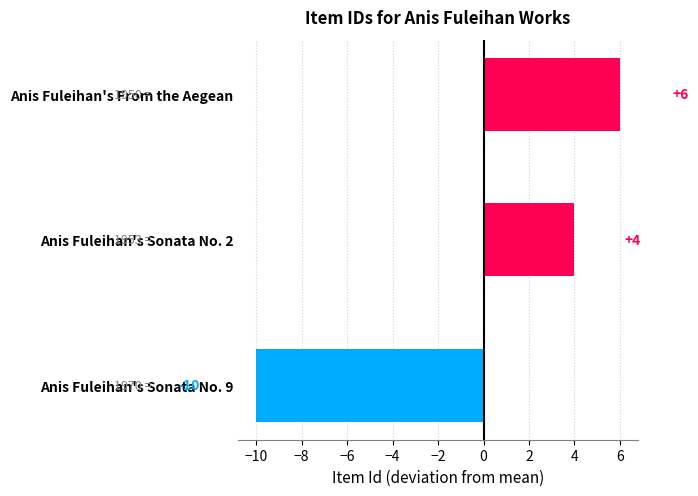

What is the difference between the maximum and minimum values?

16